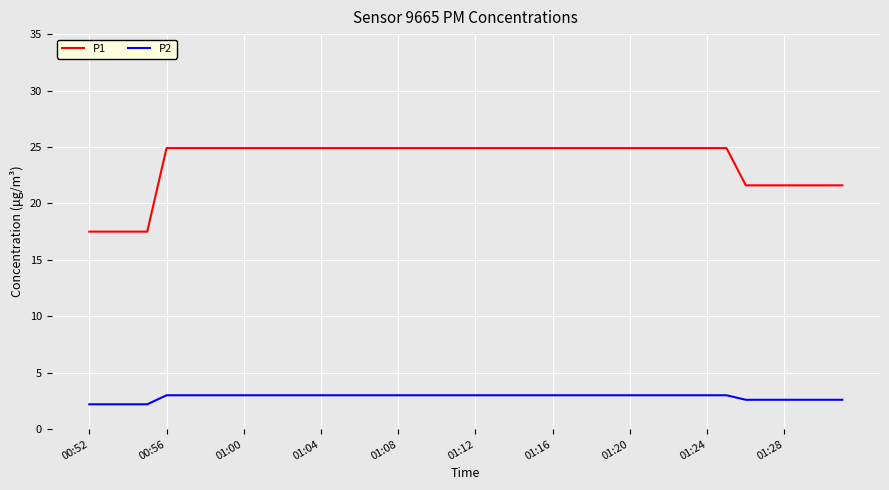

True or false: P1 and P2 cross at least once.

False